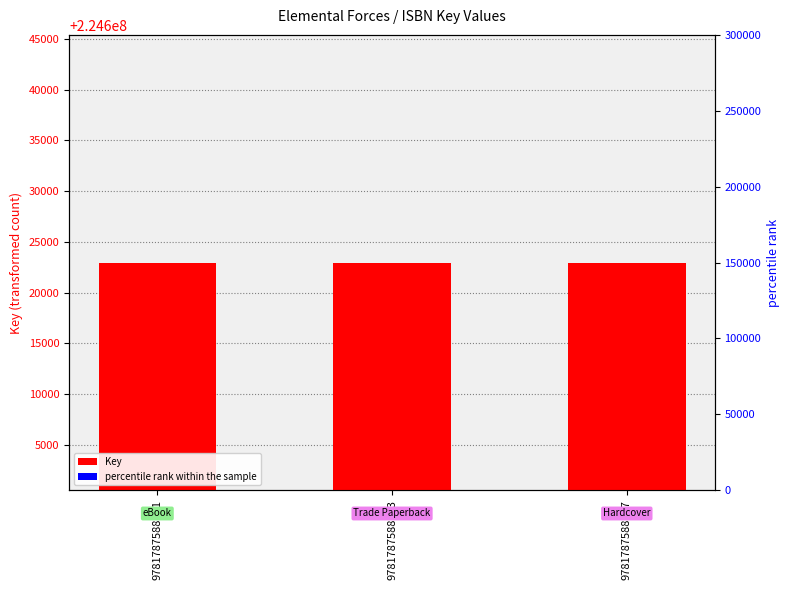

What value does the percentile rank within the sample series have at 9781787588653?

44924.6